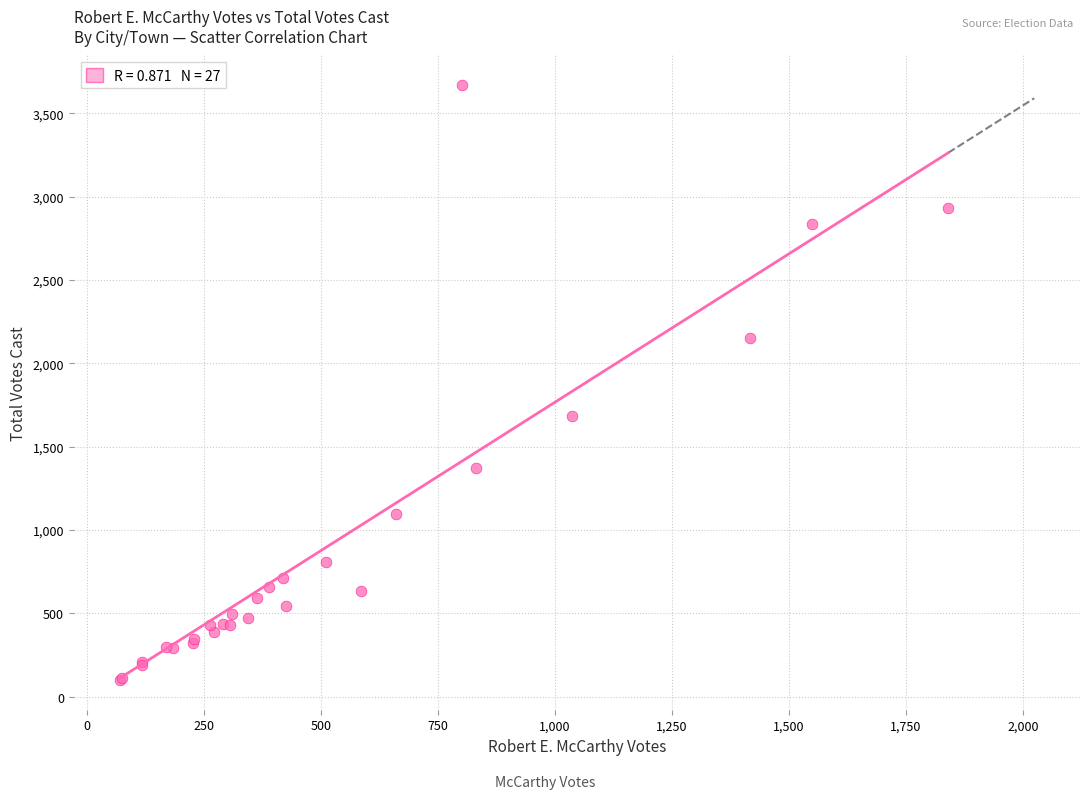

What Y value in the scatter plot is closest to 1884?

1686